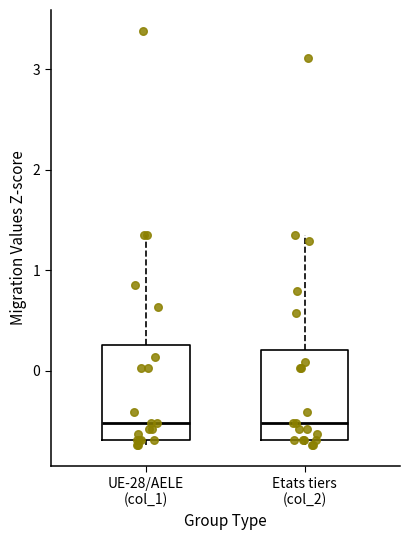

Where is the lower edge of the box for Etats tiers (col_2) on the y-axis? The values are not printed on the chart, so give them approximately, as read against the axis.

-0.7